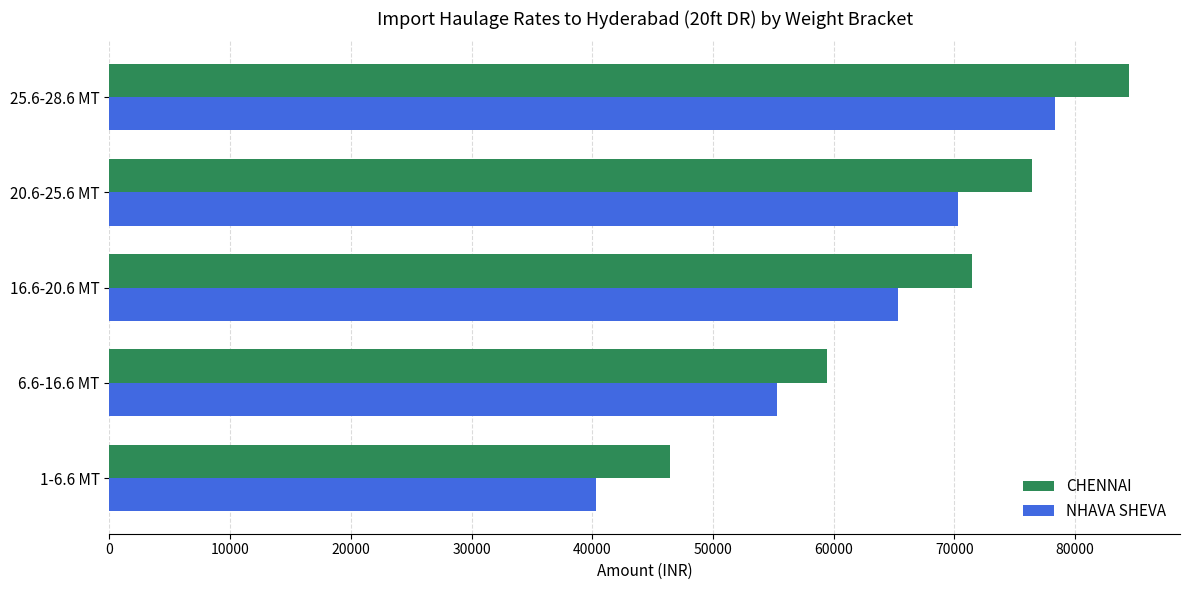

What is the highest value of the NHAVA SHEVA series?

78325